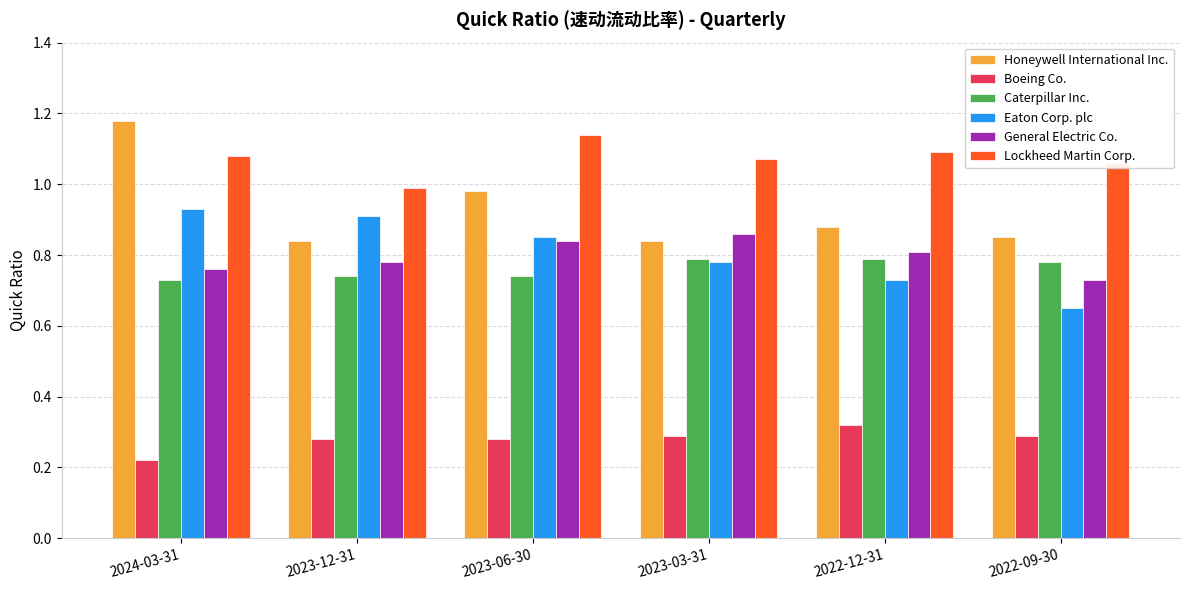

Is the value of Honeywell International Inc. at 2024-03-31 greater than the value of Caterpillar Inc. at 2024-03-31?

Yes